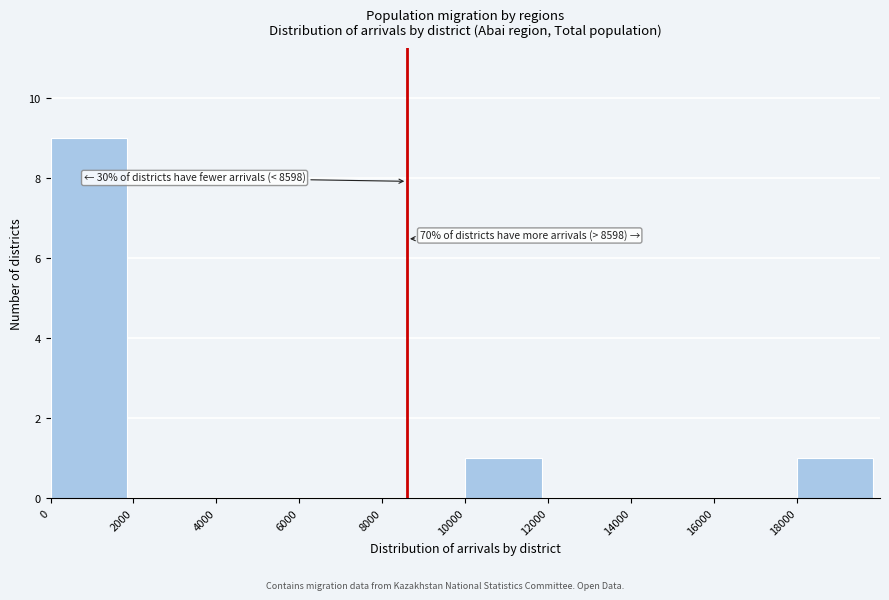

Which range on the x-axis has the tallest bar?

0 to 2000